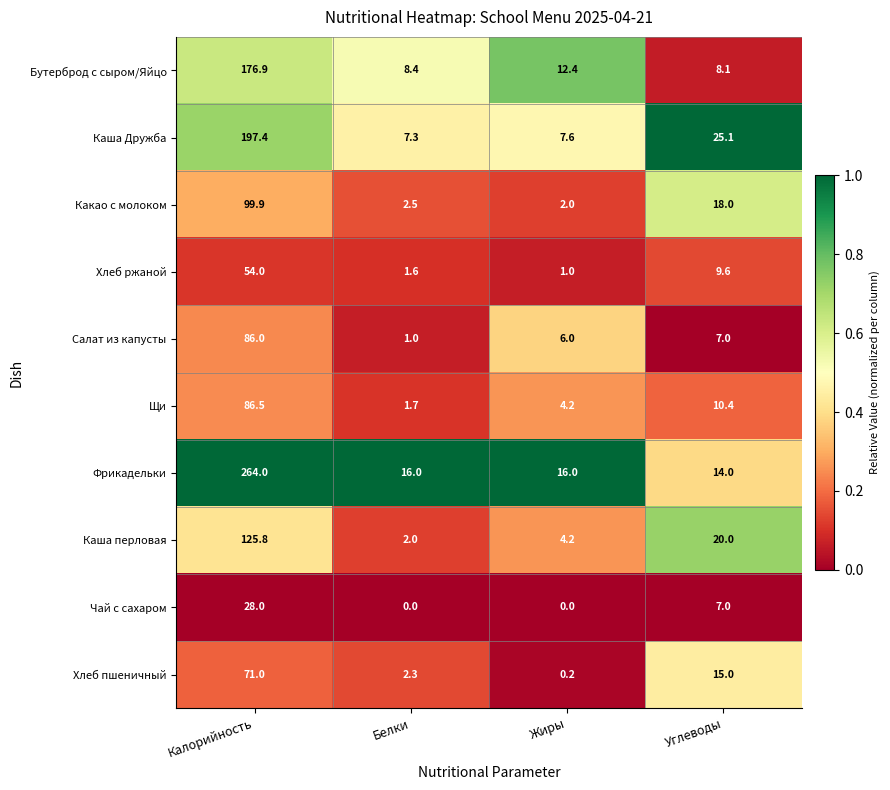

Which series has the widest spread of values?

Фрикадельки